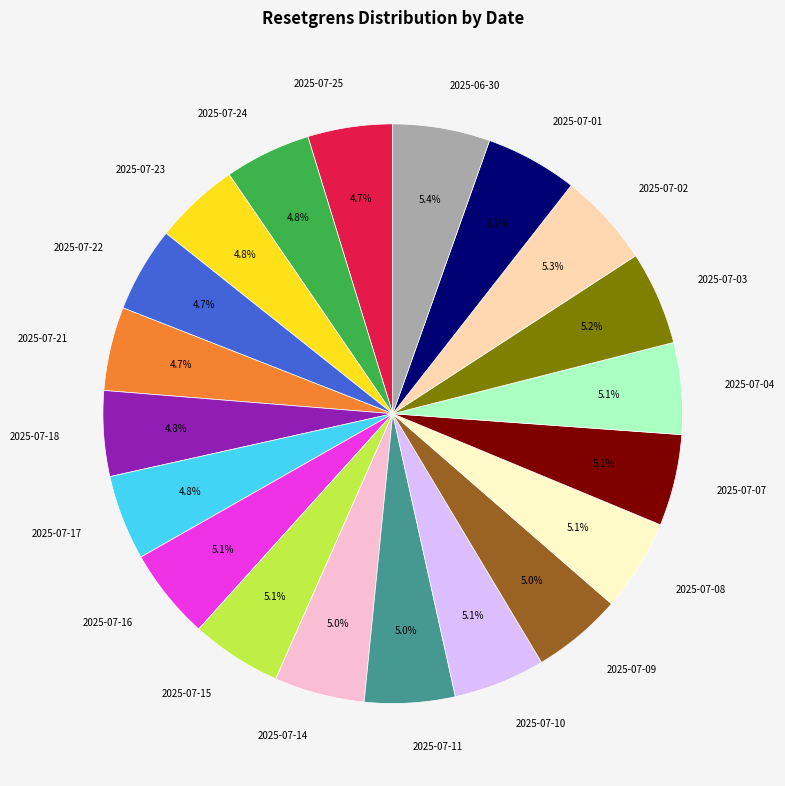

Does any single category account for the majority?

No